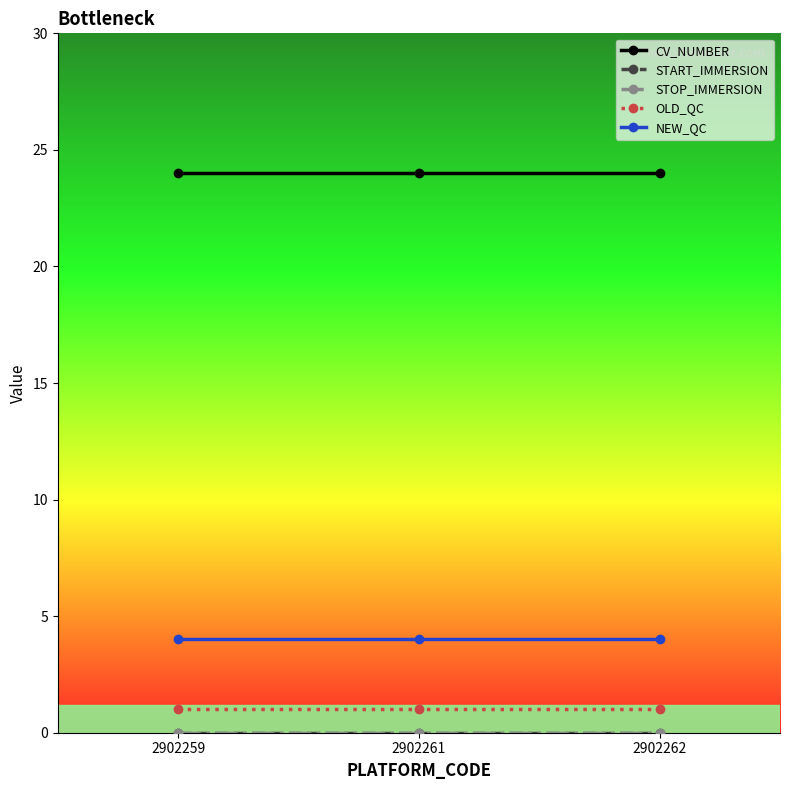

Rank the series by their maximum value, from highest to lowest.

CV_NUMBER, NEW_QC, OLD_QC, START_IMMERSION, STOP_IMMERSION